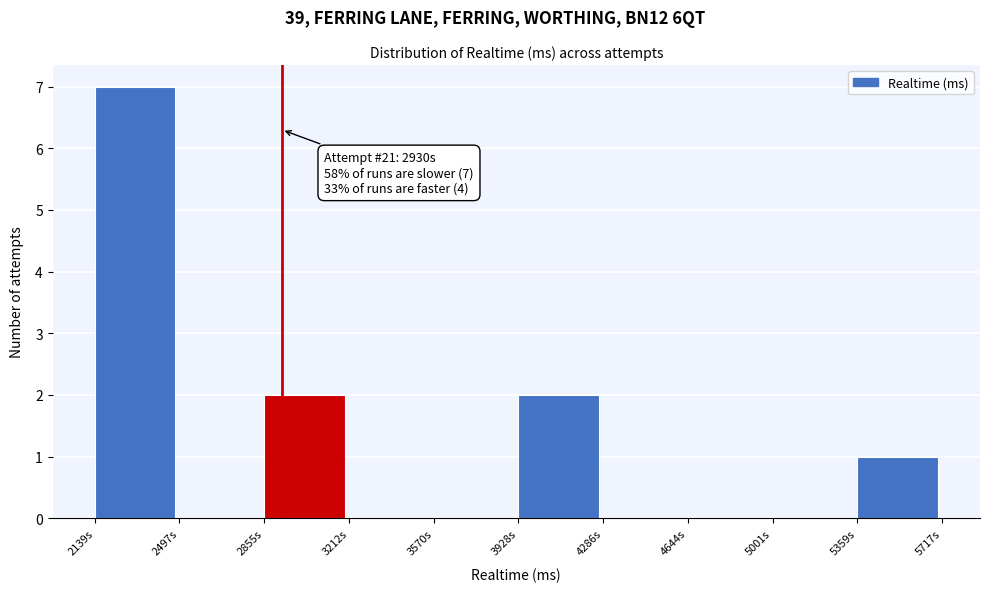

Reading left to right, list all the values displayed in this chart.

2139s=7	2497s=0	2855s=2	3212s=0	3570s=0	3928s=2	4286s=0	4644s=0	5001s=0	5359s=1